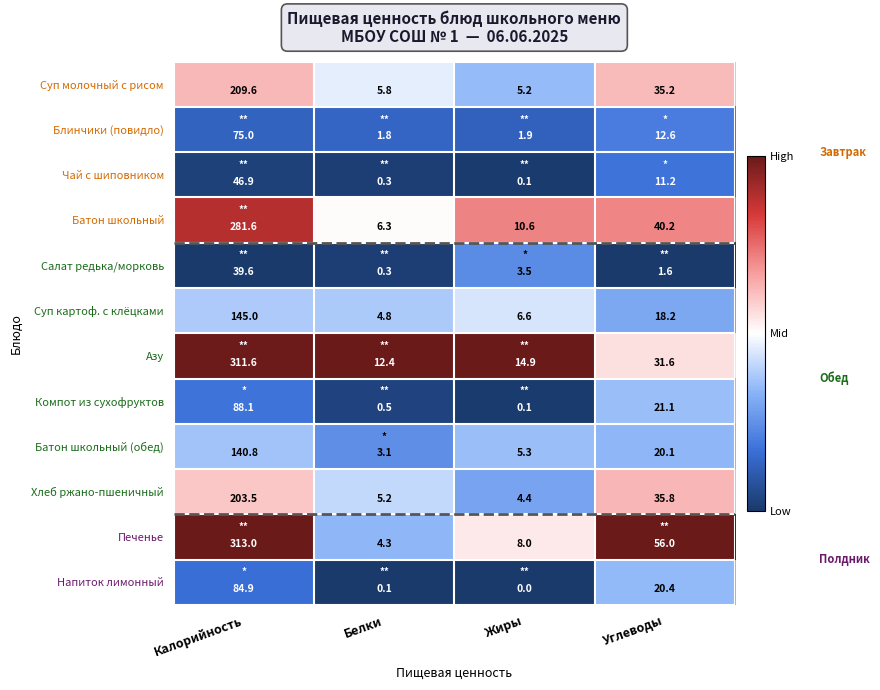

At Калорийность, list the series in order from smallest to largest.

Салат редька/морковь, Чай с шиповником, Блинчики (повидло), Напиток лимонный, Компот из сухофруктов, Батон школьный (обед), Суп картоф. с клёцками, Хлеб ржано-пшеничный, Суп молочный с рисом, Батон школьный, Азу, Печенье